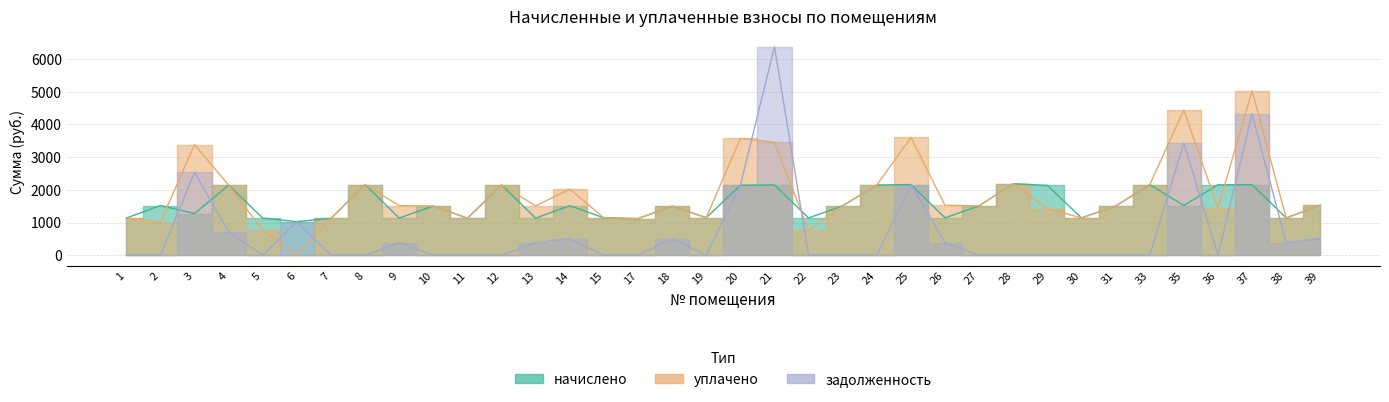

Where do задолженность and уплачено first cross each other?

5 and 6